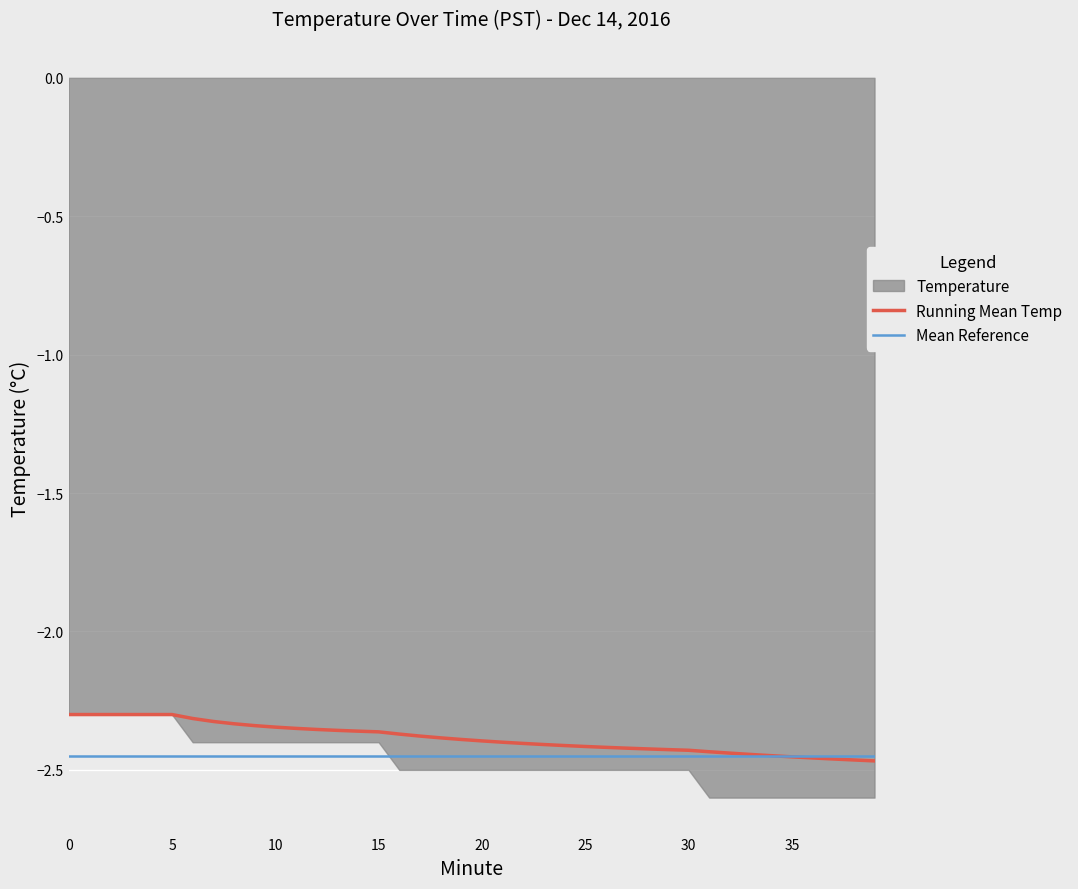

Reading left to right, what are all the values shown in this chart?

Running Mean Temp: -2.3	-2.3	-2.3	-2.3	-2.3	-2.3	-2.3	-2.3	-2.3	-2.3	-2.3	-2.3	-2.4	-2.4	-2.4	-2.4	-2.4	-2.4	-2.4	-2.4	-2.4	-2.4	-2.4	-2.4	-2.4	-2.4	-2.4	-2.4	-2.4	-2.4	-2.4	-2.4	-2.4	-2.4	-2.4	-2.5	-2.5	-2.5	-2.5	-2.5
Mean Reference: -2.5	-2.5	-2.5	-2.5	-2.5	-2.5	-2.5	-2.5	-2.5	-2.5	-2.5	-2.5	-2.5	-2.5	-2.5	-2.5	-2.5	-2.5	-2.5	-2.5	-2.5	-2.5	-2.5	-2.5	-2.5	-2.5	-2.5	-2.5	-2.5	-2.5	-2.5	-2.5	-2.5	-2.5	-2.5	-2.5	-2.5	-2.5	-2.5	-2.5